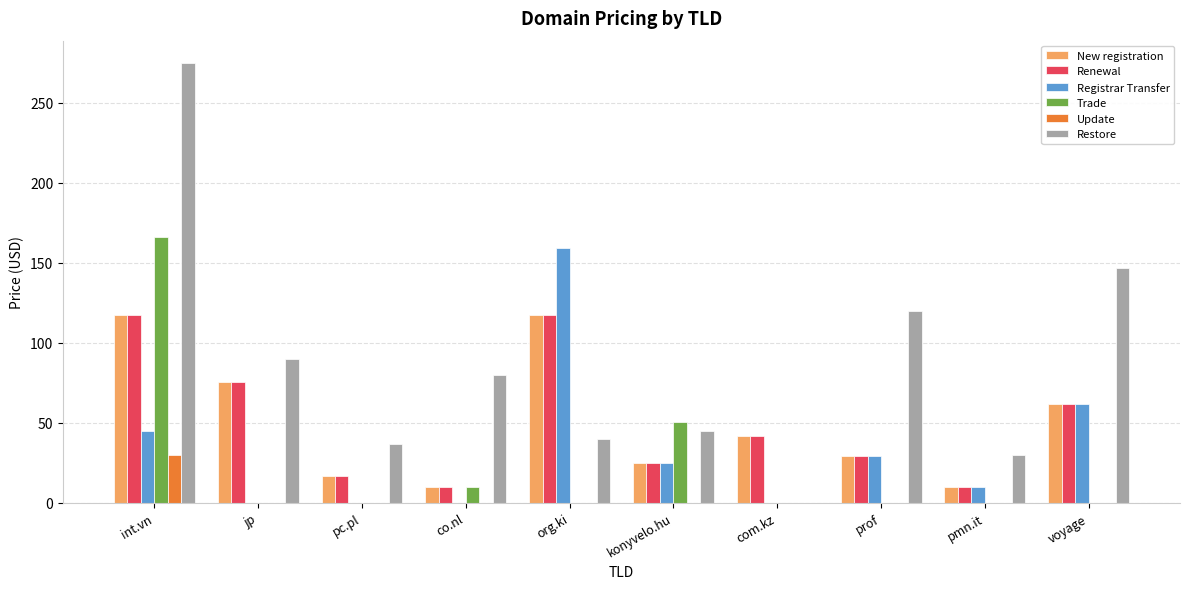

Between co.nl and pmn.it, which series saw the biggest shift?

Restore